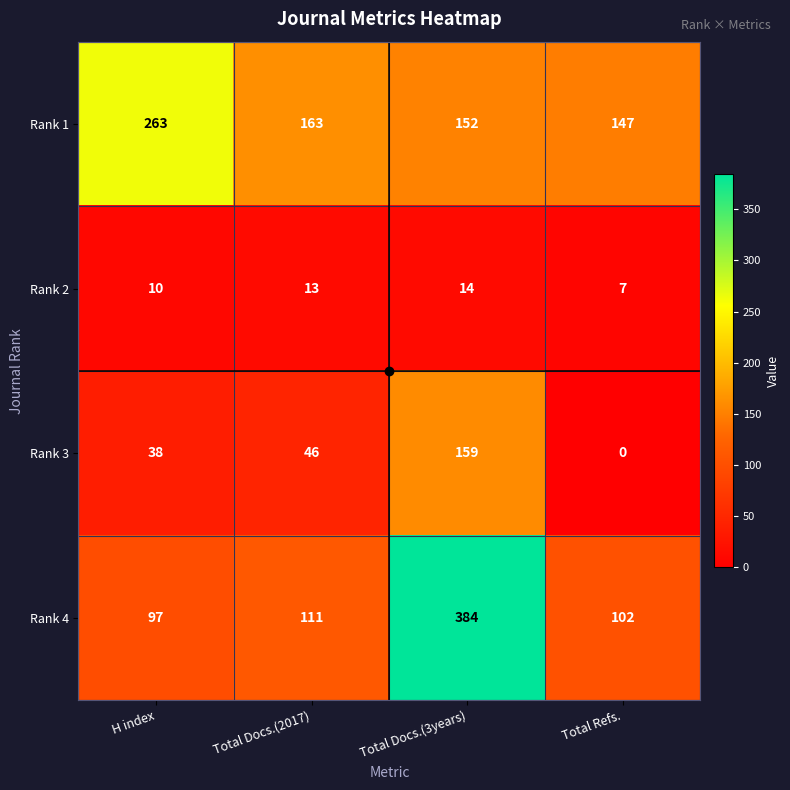

At which label is Rank 1 closest to 205?

Total Docs.(2017)